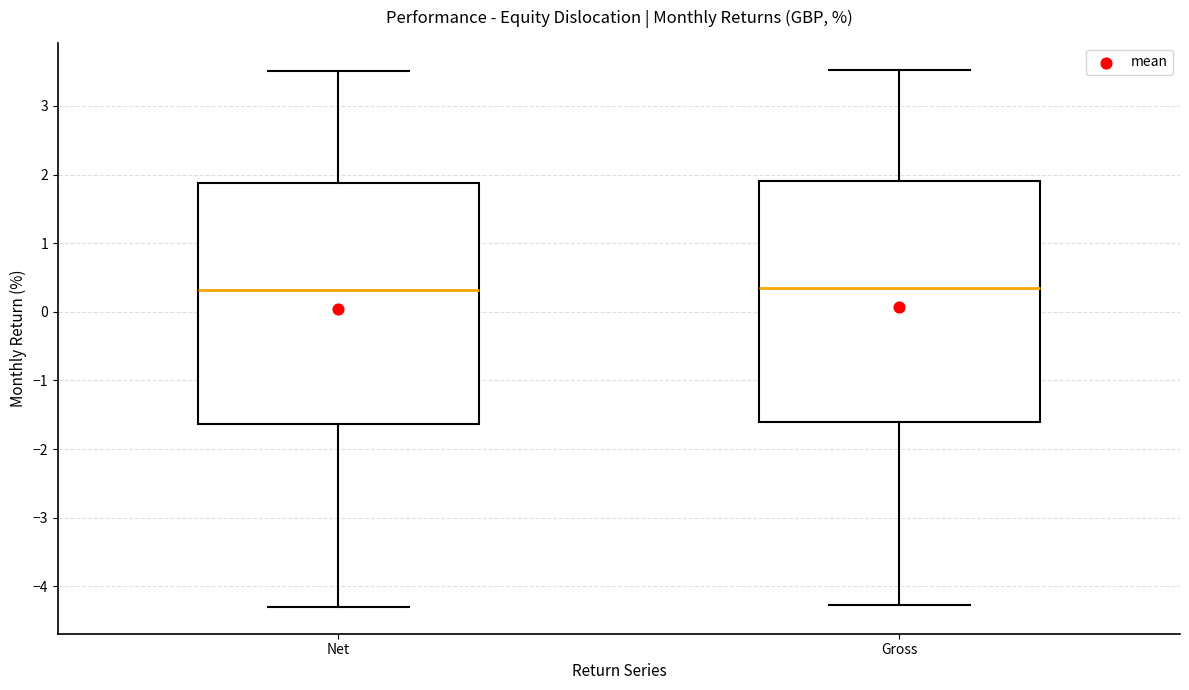

Where does the lower whisker of the box for Gross end on the y-axis? The values are not printed on the chart, so give them approximately, as read against the axis.

-4.3